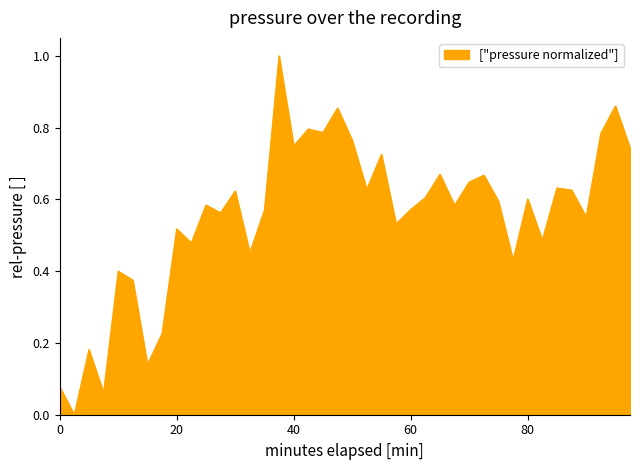

What is the greatest value displayed?

1.0